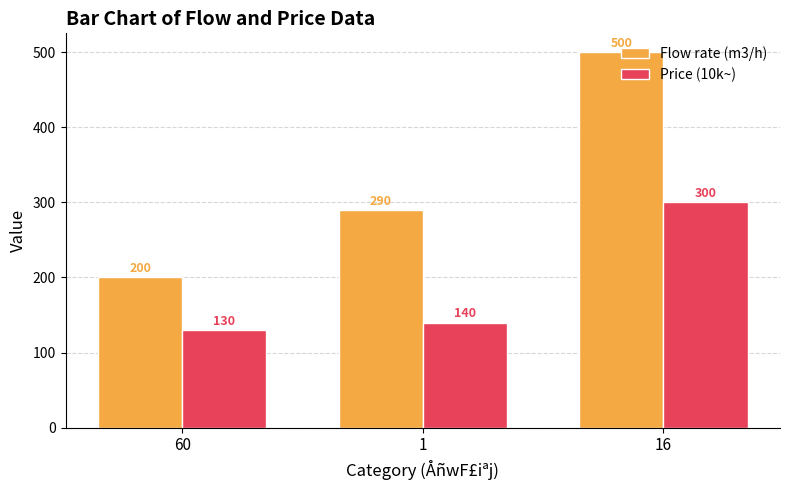

The Price (10k~) series shows 140 at 1. True or false?

True